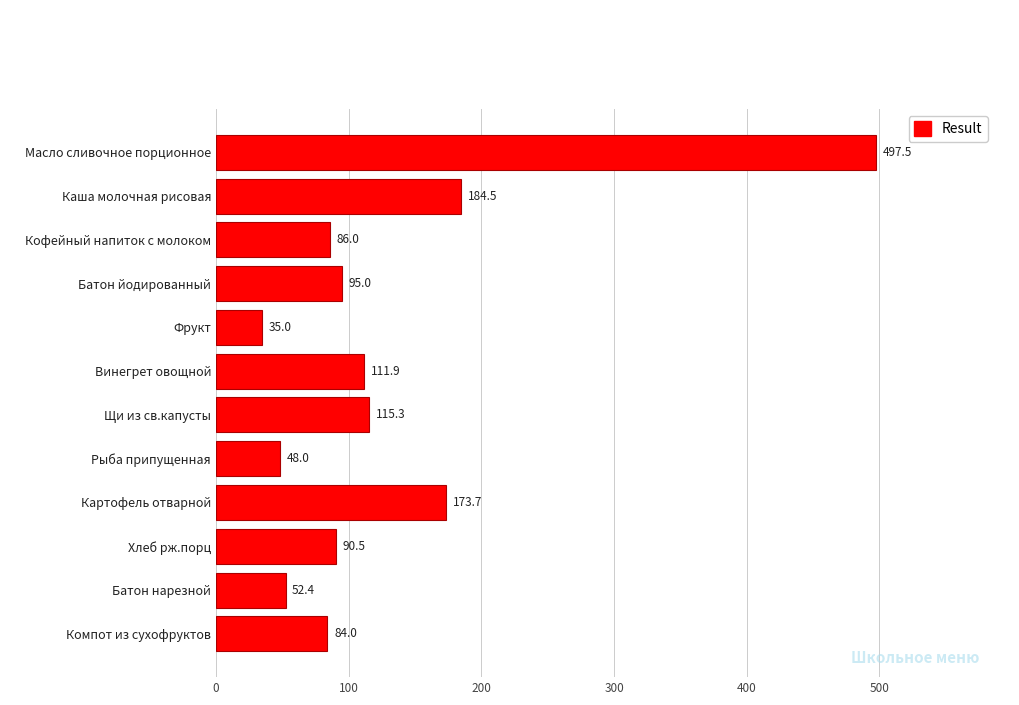

List the labels in order of value, smallest first.

Фрукт, Рыба припущенная, Батон нарезной, Компот из сухофруктов, Кофейный напиток с молоком, Хлеб рж.порц, Батон йодированный, Винегрет овощной, Щи из св.капусты, Картофель отварной, Каша молочная рисовая, Масло сливочное порционное